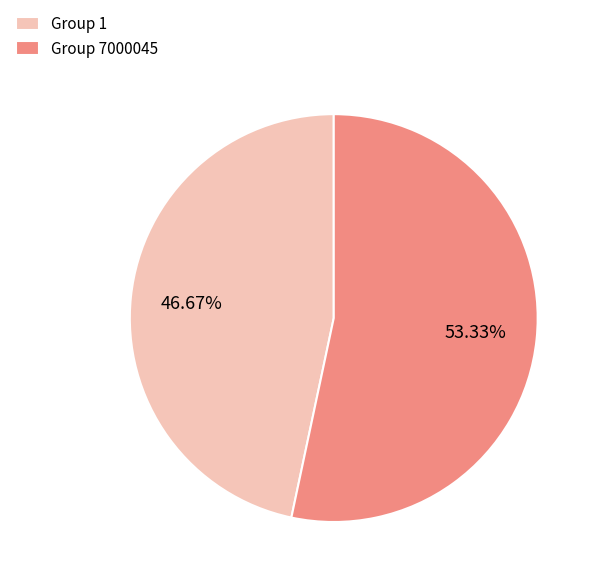

Rank the categories by value from lowest to highest.

Group 1, Group 7000045